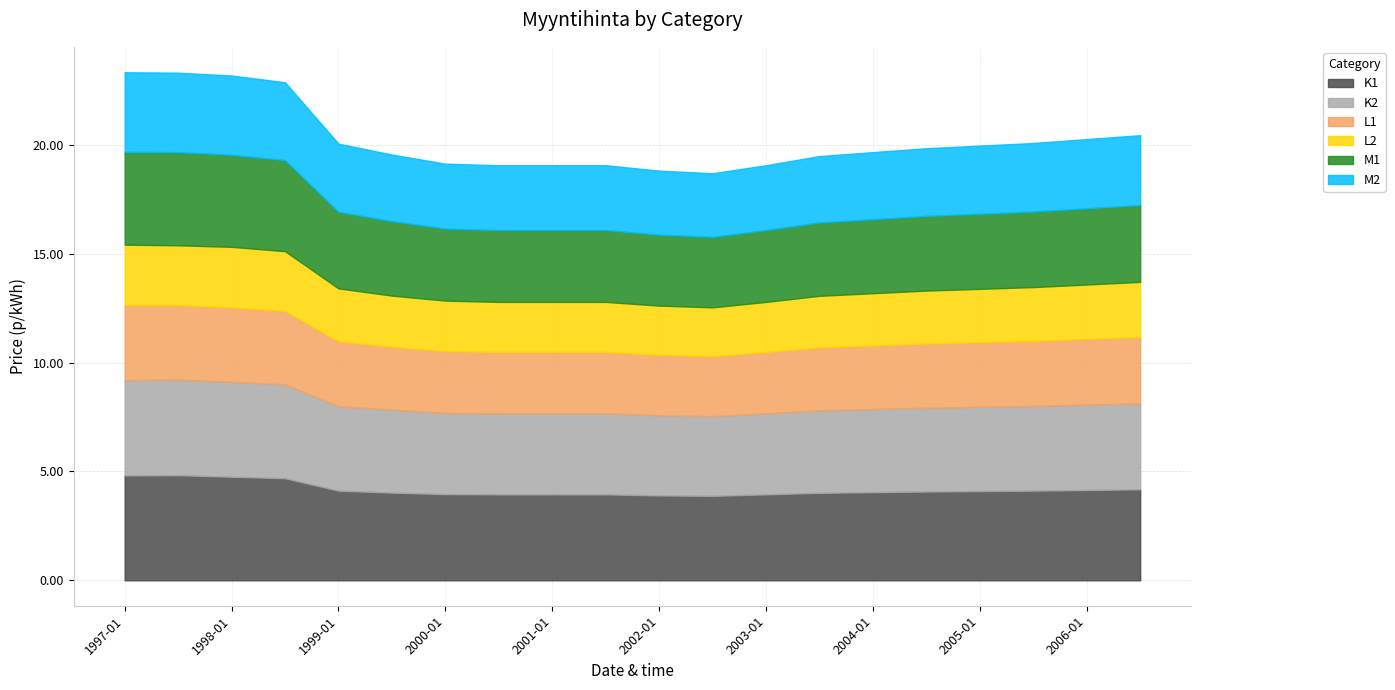

Does the chart have visible grid lines?

Yes